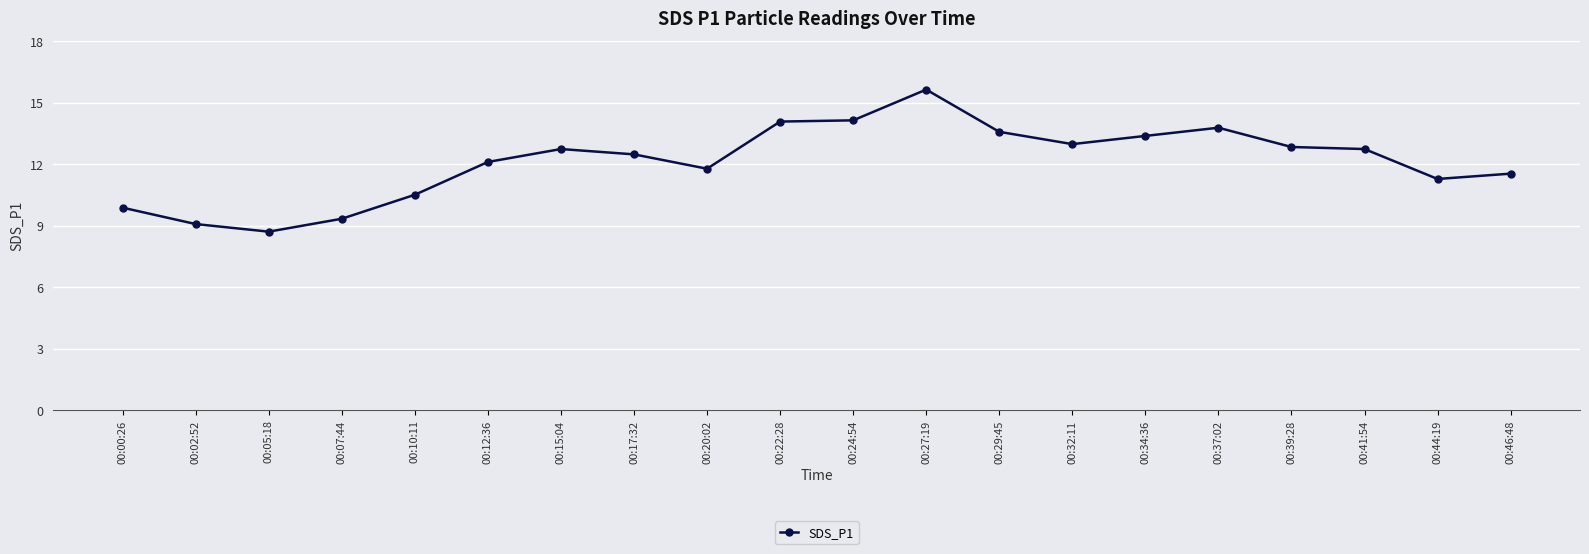

The value at 00:44:19 is 11.3. True or false?

True